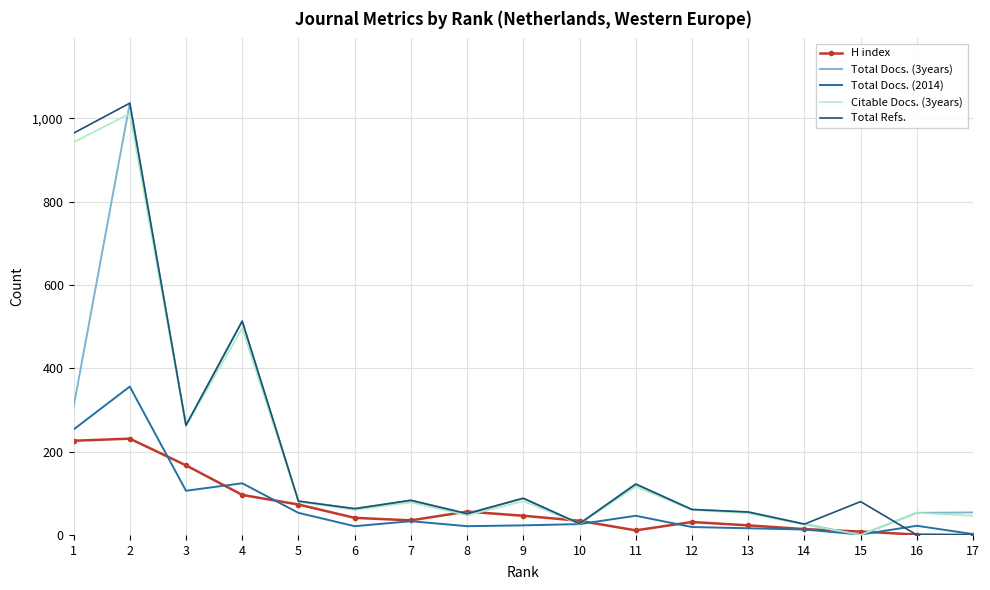

What is the greatest value displayed?

1036